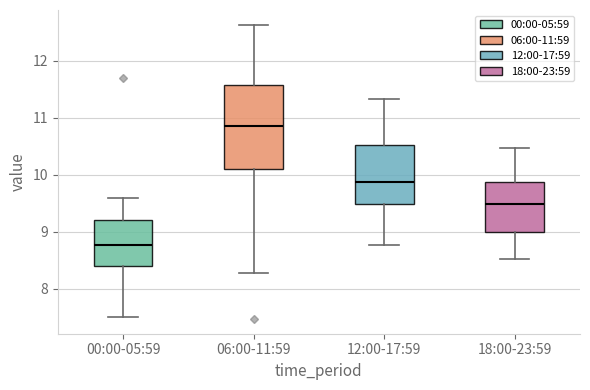

Where does the lower whisker of the box for 12:00-17:59 end on the y-axis? The values are not printed on the chart, so give them approximately, as read against the axis.

8.8